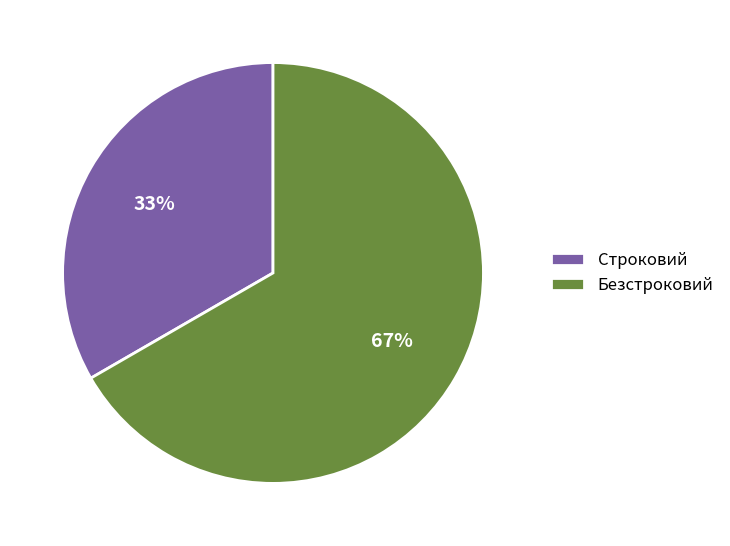

What percentage is the Строковий slice, to the nearest percent?

33%